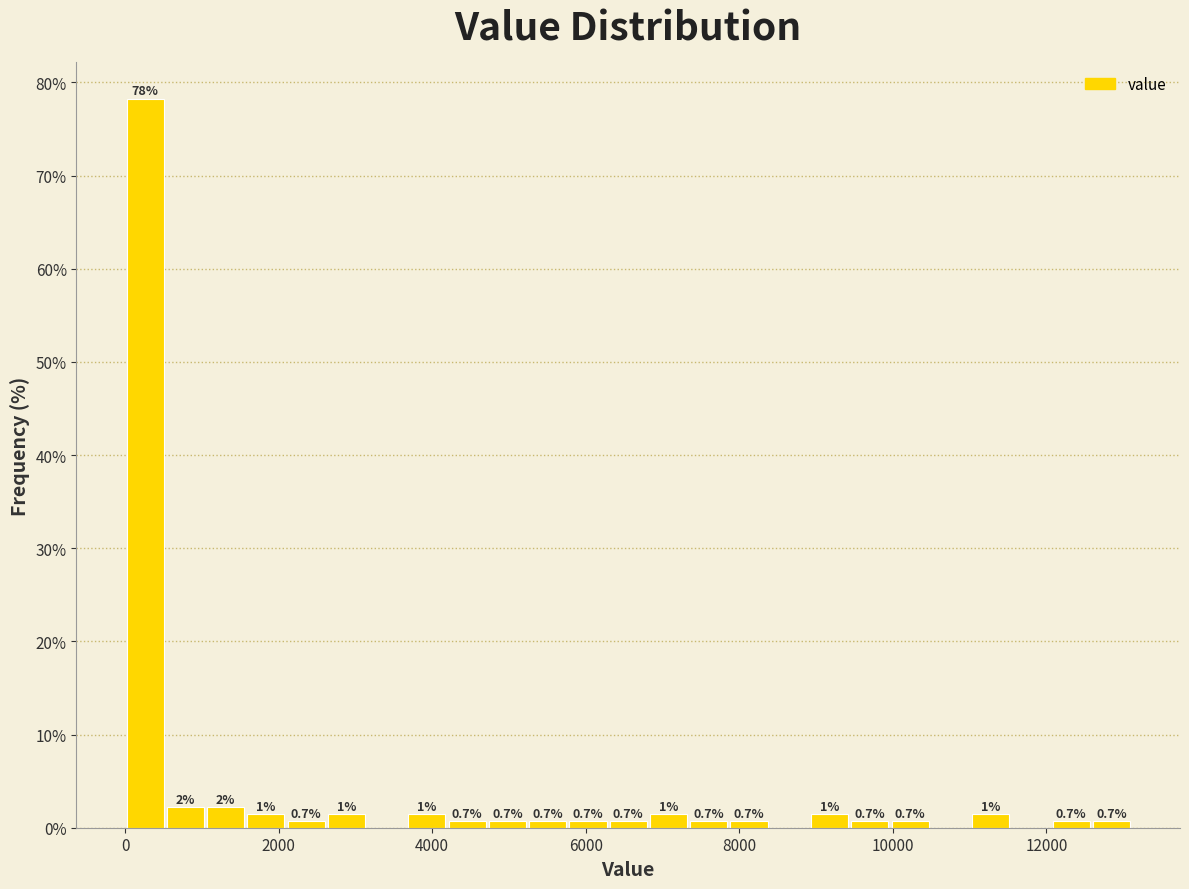

Around what value on the x-axis is the tallest bar? Give the approximate position of its centre, as read against the axis.

200